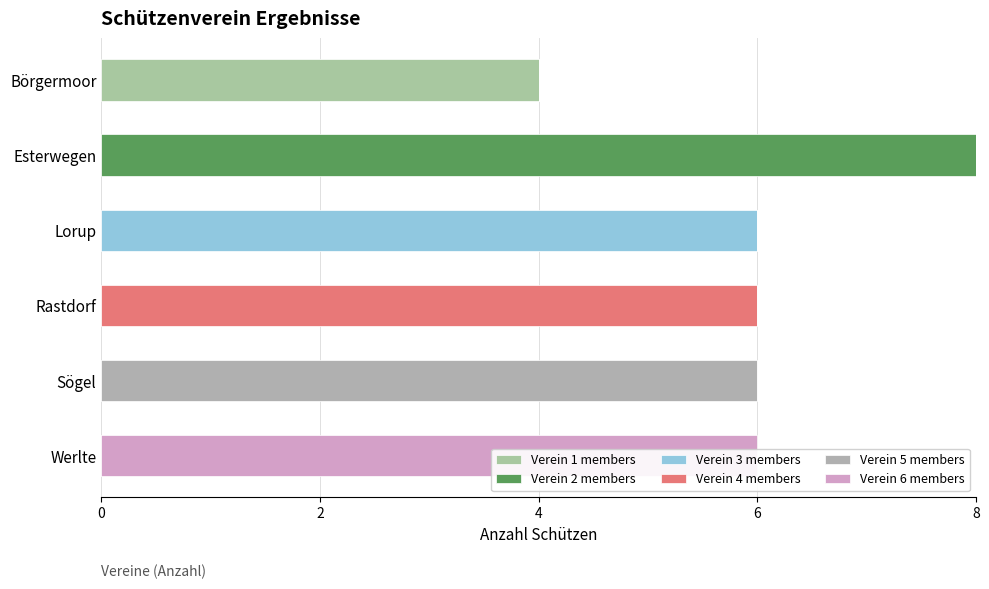

Reading left to right, list all the values displayed in this chart.

Verein 1 members: 4	0	0	0	0	0
Verein 2 members: 0	8	0	0	0	0
Verein 3 members: 0	0	6	0	0	0
Verein 4 members: 0	0	0	6	0	0
Verein 5 members: 0	0	0	0	6	0
Verein 6 members: 0	0	0	0	0	6